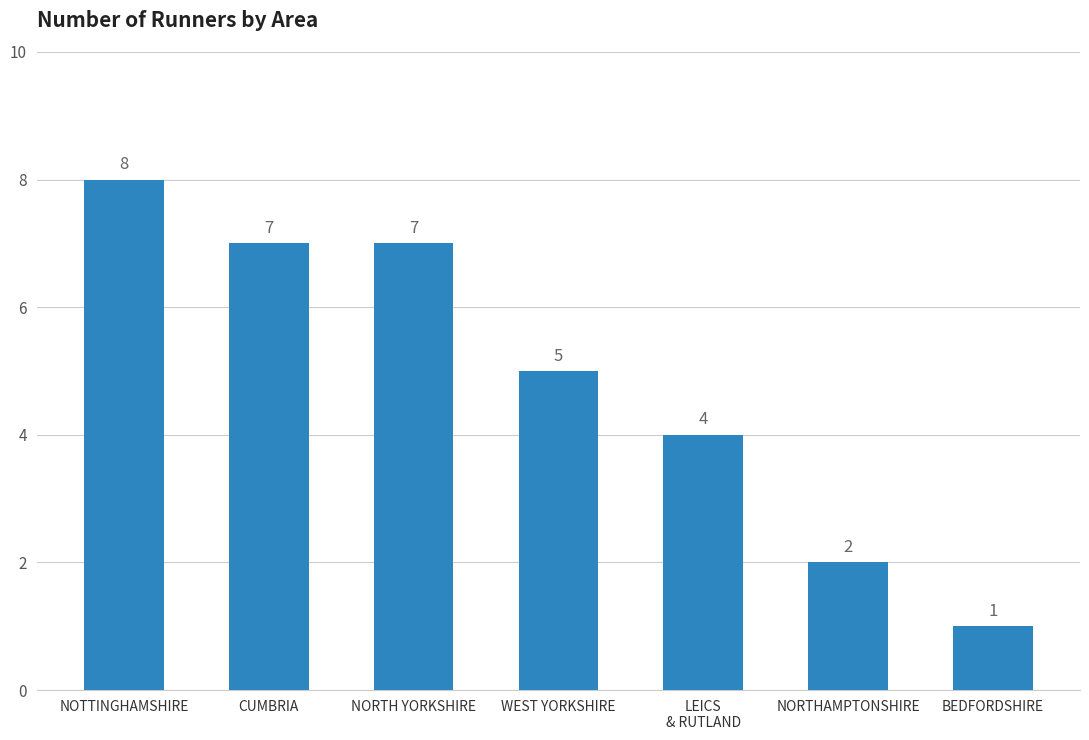

Reading left to right, list all the values displayed in this chart.

NOTTINGHAMSHIRE=8	CUMBRIA=7	NORTH YORKSHIRE=7	WEST YORKSHIRE=5	LEICS
& RUTLAND=4	NORTHAMPTONSHIRE=2	BEDFORDSHIRE=1